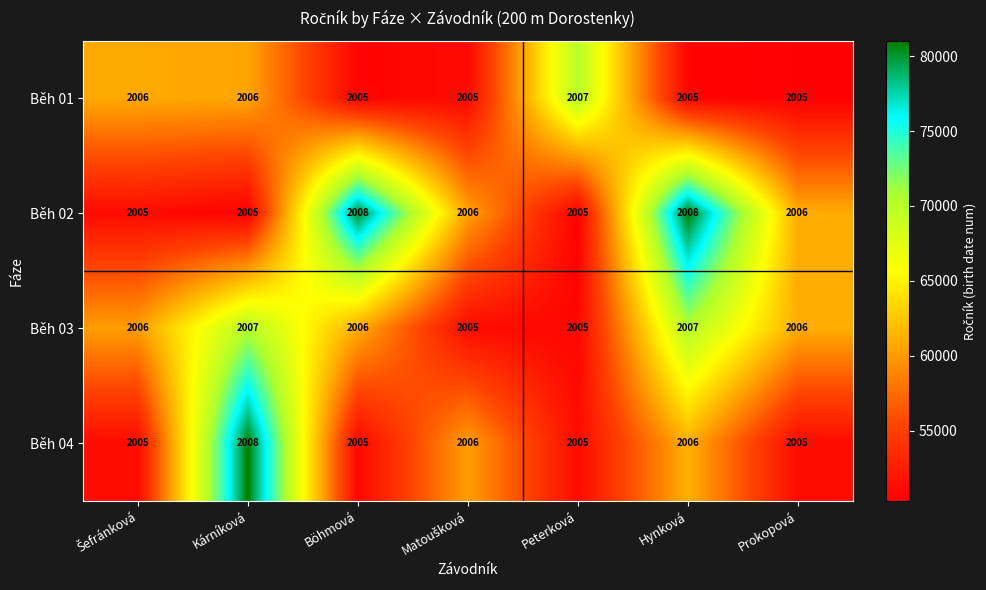

Reading left to right, extract all data points from this chart.

Běh 01: 2006	2006	2005	2005	2007	2005	2005
Běh 02: 2005	2005	2008	2006	2005	2008	2006
Běh 03: 2006	2007	2006	2005	2005	2007	2006
Běh 04: 2005	2008	2005	2006	2005	2006	2005